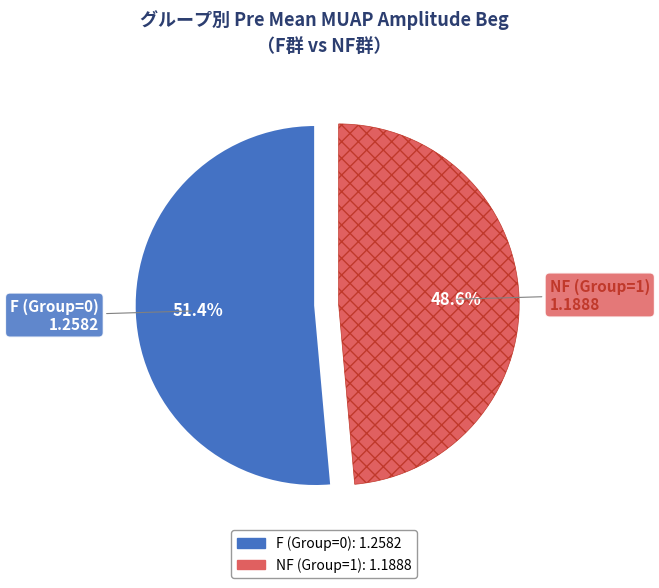

How many slices are in this pie chart?

2